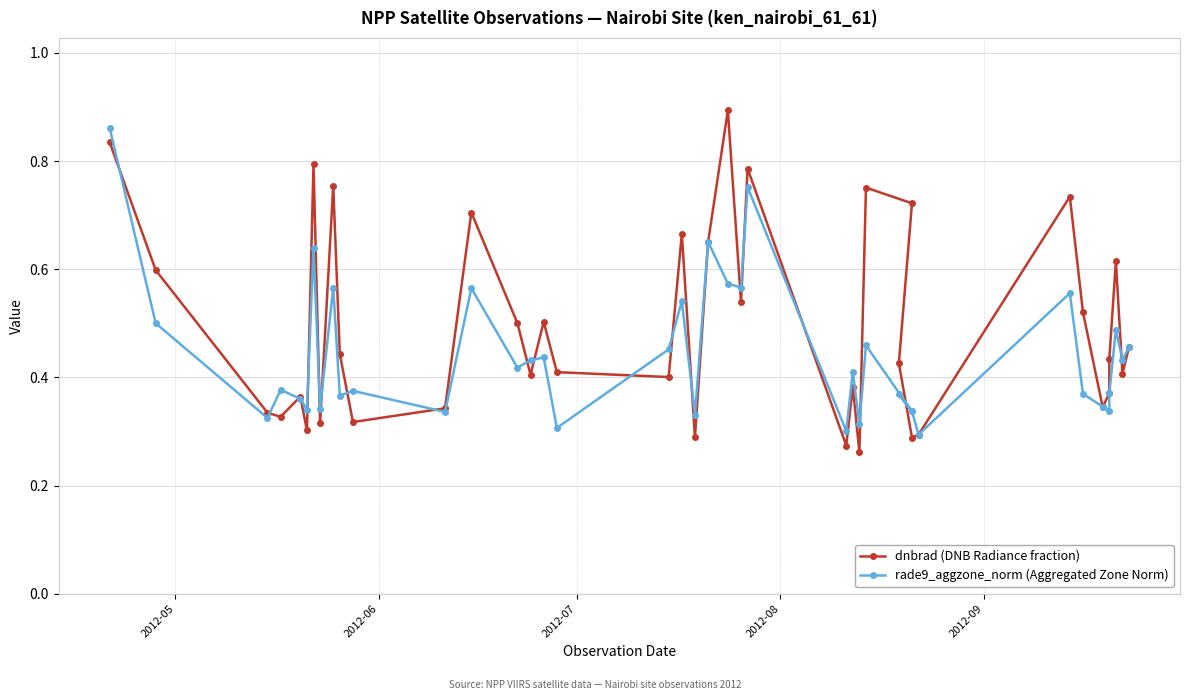

Reading left to right, list all the values displayed in this chart.

dnbrad (DNB Radiance fraction): 0.8	0.6	0.3	0.3	0.4	0.3	0.8	0.3	0.8	0.4	0.3	0.3	0.7	0.5	0.4	0.5	0.4	0.4	0.7	0.3	0.7	0.9	0.5	0.8	0.3	0.4	0.3	0.8	0.7	0.4	0.3	0.3	0.7	0.5	0.3	0.4	0.4	0.6	0.4	0.5
rade9_aggzone_norm (Aggregated Zone Norm): 0.9	0.5	0.3	0.4	0.4	0.3	0.6	0.3	0.6	0.4	0.4	0.3	0.6	0.4	0.4	0.4	0.3	0.5	0.5	0.3	0.7	0.6	0.6	0.8	0.3	0.4	0.3	0.5	0.3	0.4	0.3	0.3	0.6	0.4	0.3	0.3	0.4	0.5	0.4	0.5